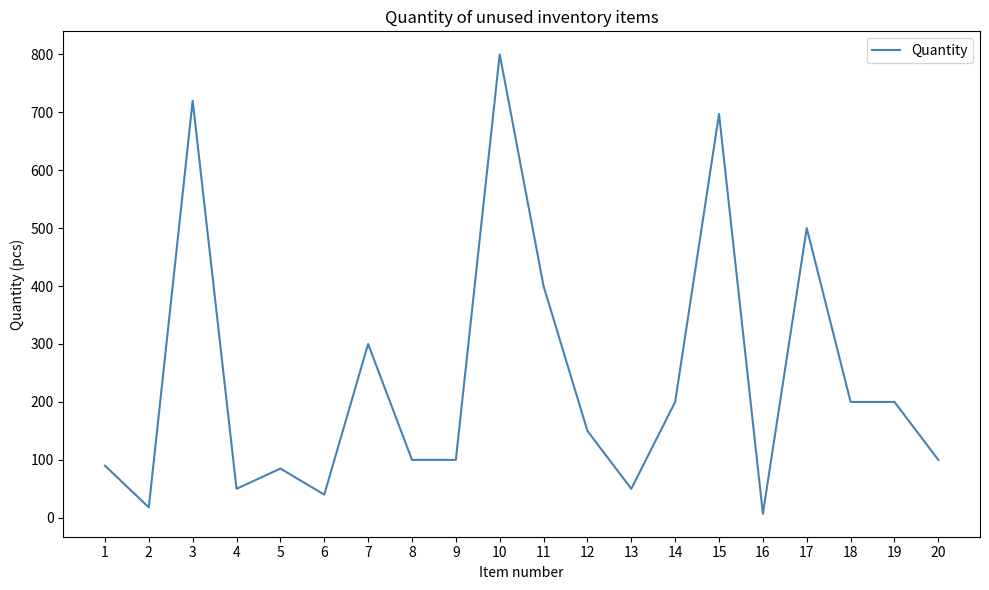

What is the change in value from 1 to 3?

+630